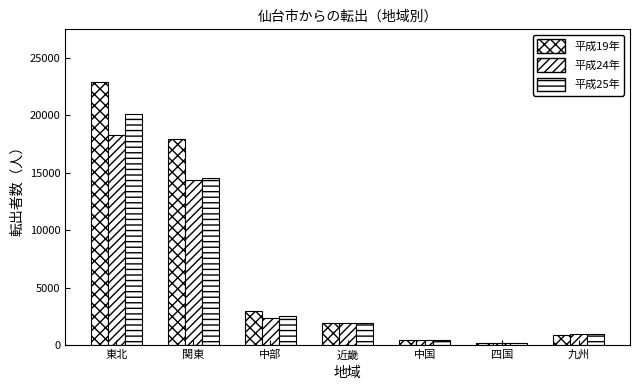

True or false: 平成25年 has a value of 8935 at 関東.

False